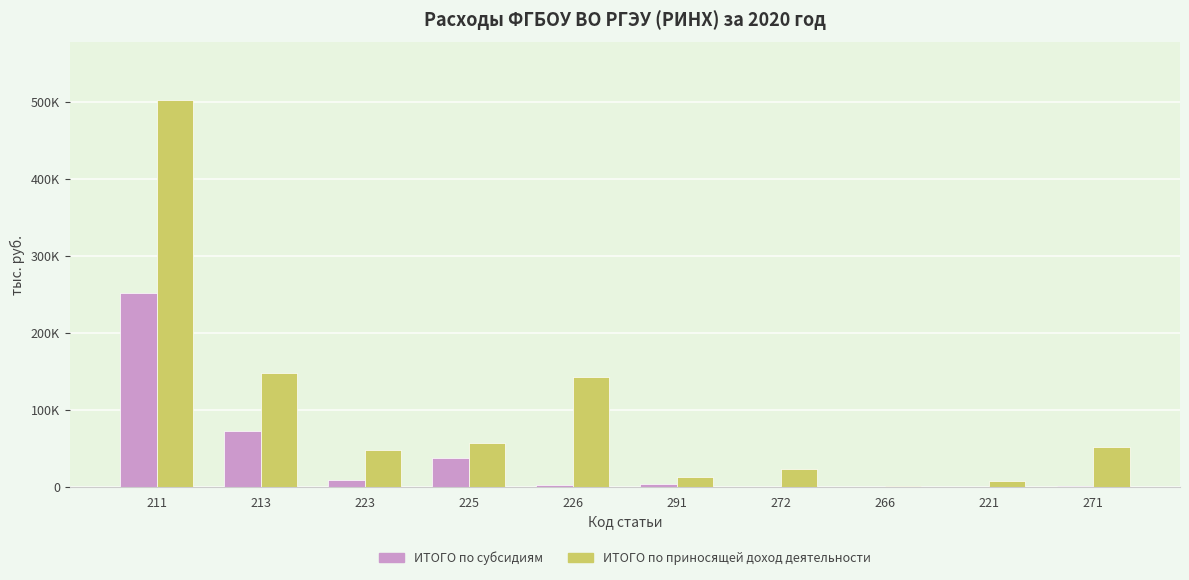

What is the difference between the ИТОГО по приносящей доход деятельности values at 271 and 223?

4170.3